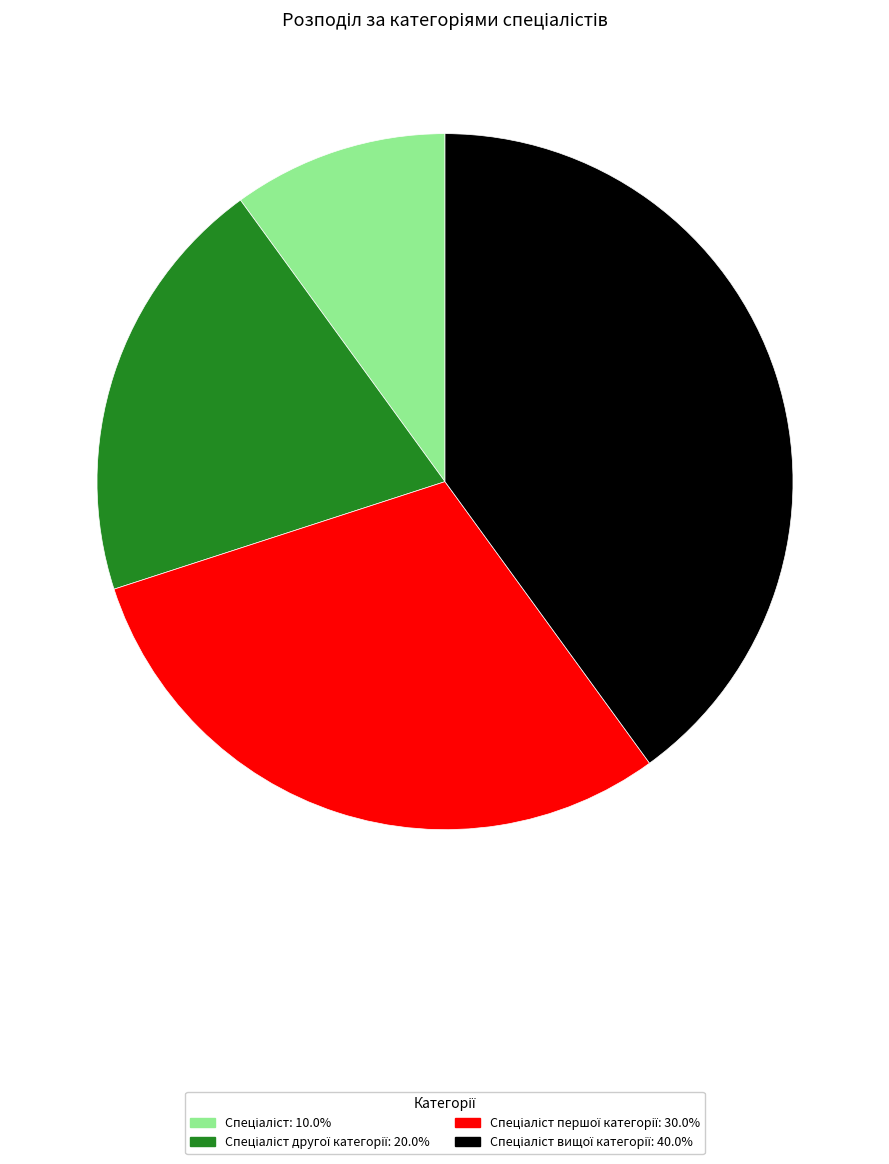

Is there any slice that represents more than half of the pie?

No